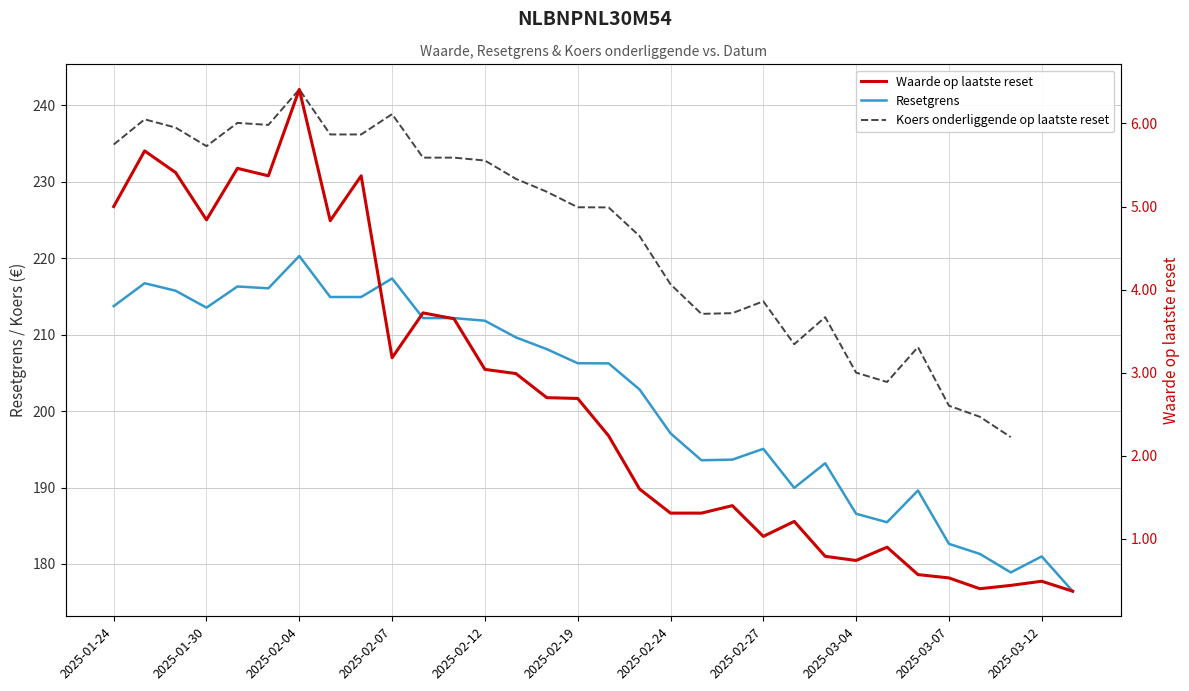

True or false: Resetgrens has a value of 319.5 at 2025-02-04.

False